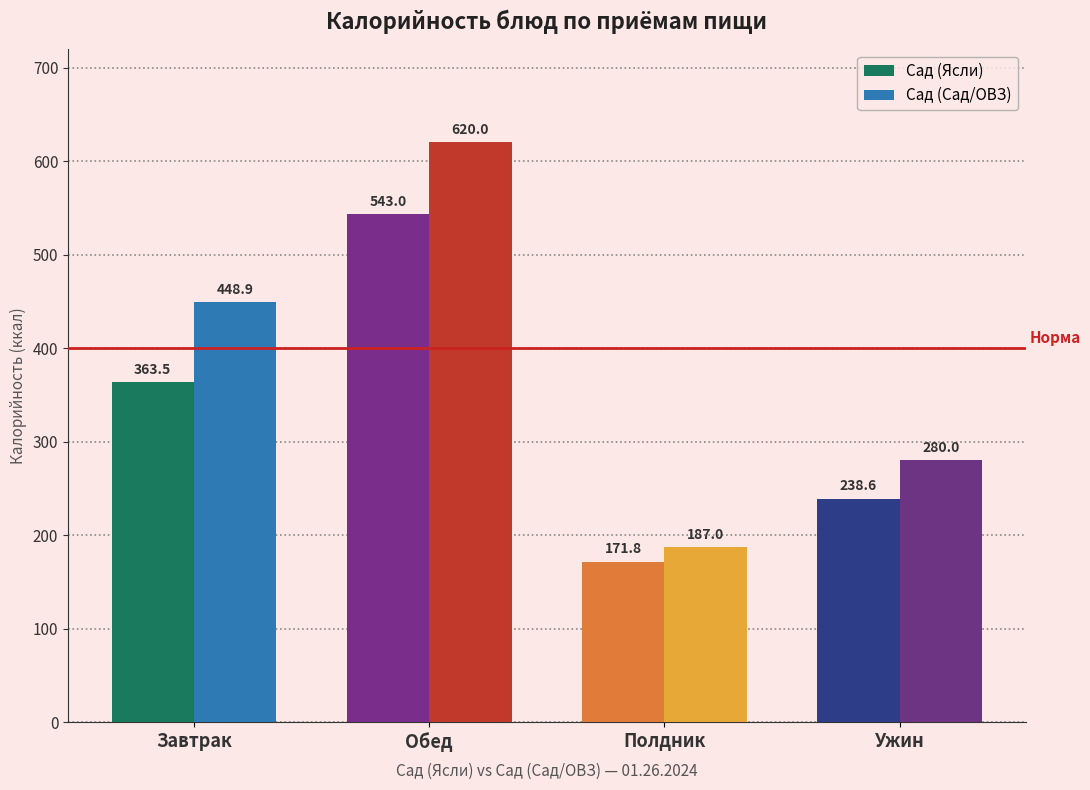

List the series in order of their peak value, lowest first.

Сад (Ясли), Сад (Сад/ОВЗ)